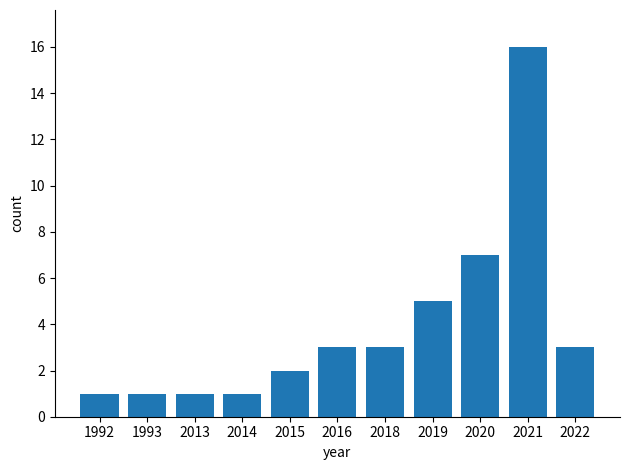

What is the sum of all values?

43